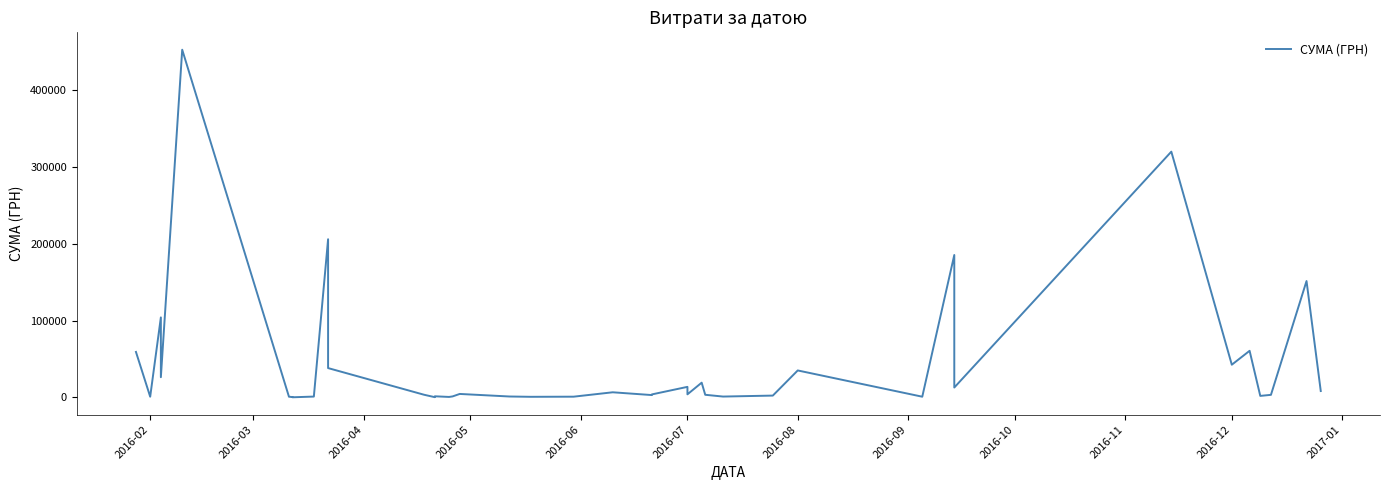

How many distinct data groups are displayed?

1